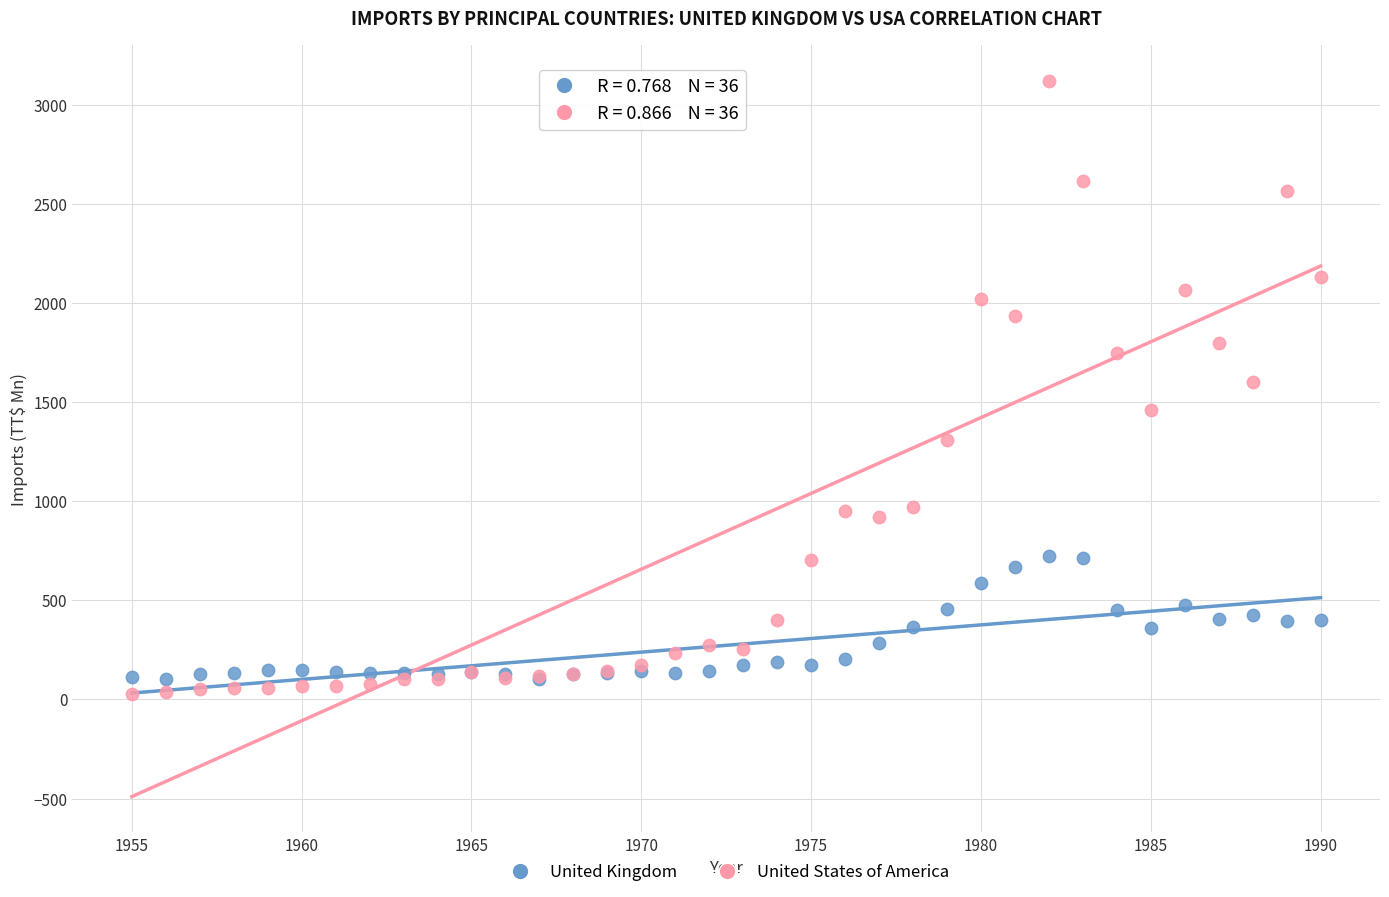

Which series has the largest Y range (max minus min)?

United States of America